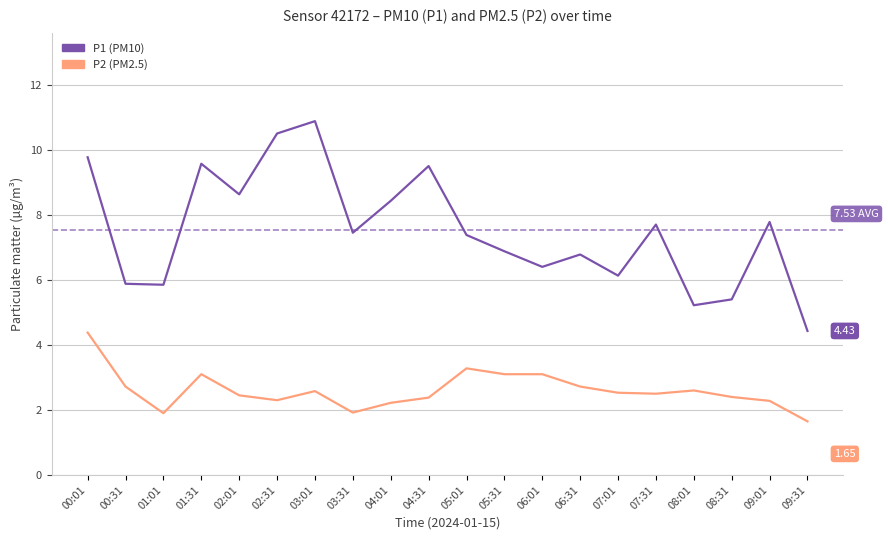

List the series in order of their peak value, lowest first.

P2 (PM2.5), P1 (PM10)